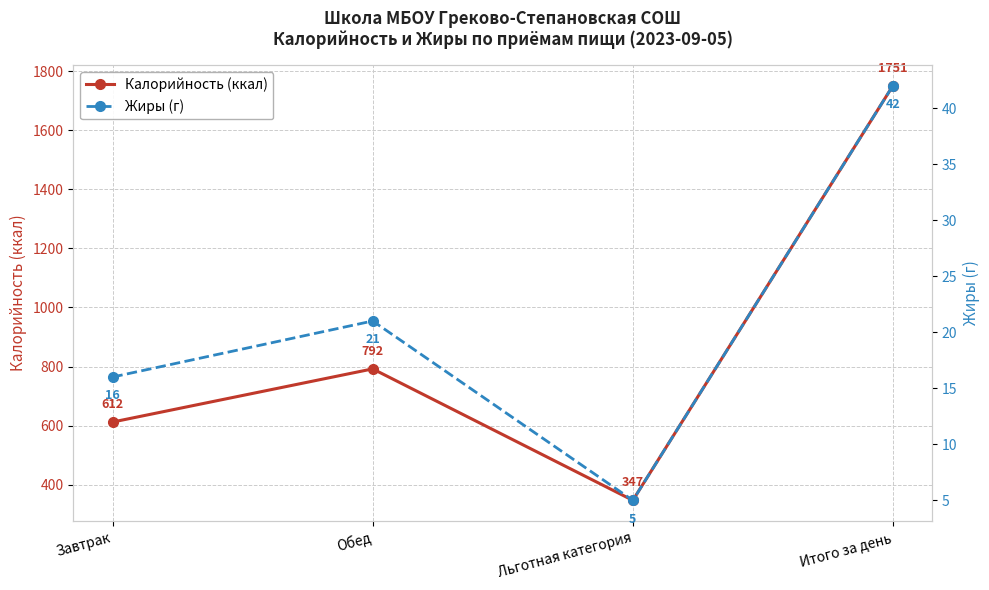

Count the number of categories in the chart.

4